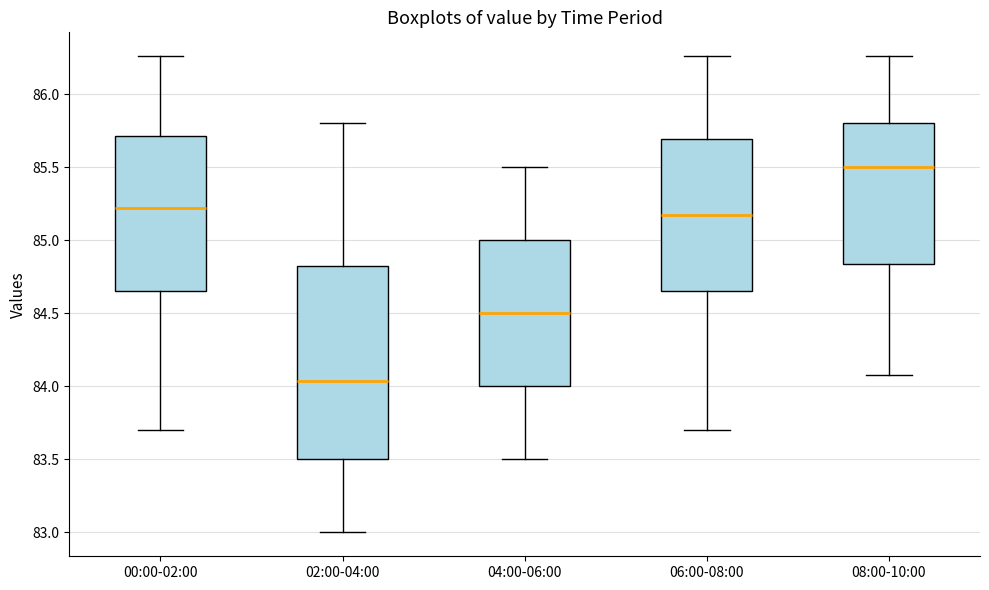

Reading left to right, transcribe this box plot: for each box, give where its median line is, the range the box spans, and where its two whiskers end, as read against the y-axis. The values are not printed on the chart, so give them approximately, as read against the axis.

00:00-02:00: median 85.20, box 84.65 to 85.70, whiskers 83.70 to 86.25
02:00-04:00: median 84.05, box 83.50 to 84.85, whiskers 83.00 to 85.80
04:00-06:00: median 84.50, box 84.00 to 85.00, whiskers 83.50 to 85.50
06:00-08:00: median 85.20, box 84.65 to 85.70, whiskers 83.70 to 86.25
08:00-10:00: median 85.50, box 84.85 to 85.80, whiskers 84.10 to 86.25